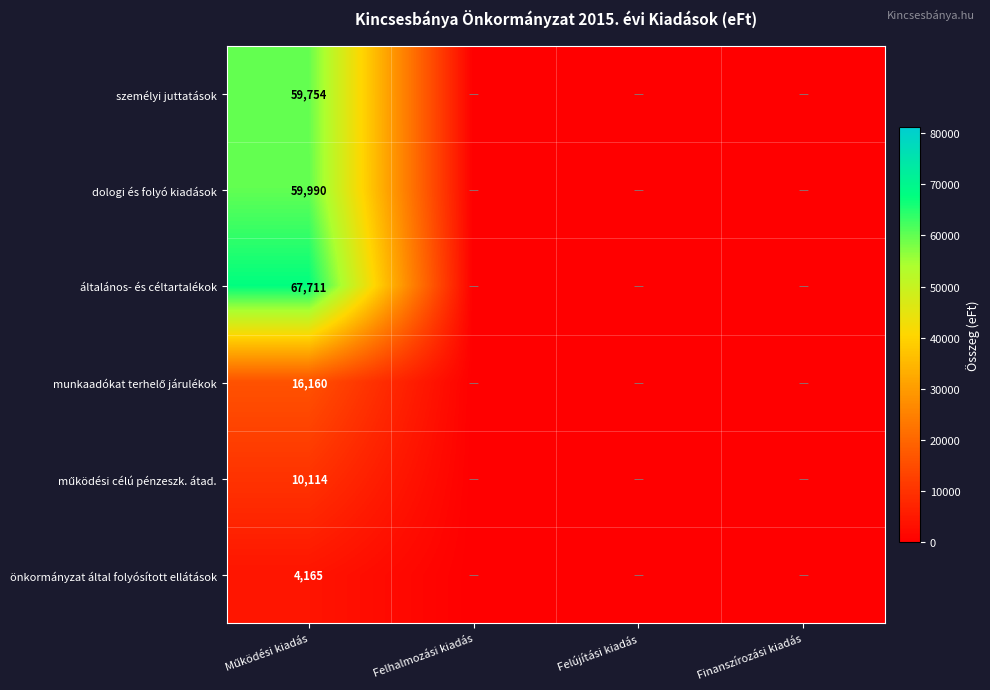

Is the value of munkaadókat terhelő járulékok at Felújítási kiadás greater than the value of önkormányzat által folyósított ellátások at Finanszírozási kiadás?

No